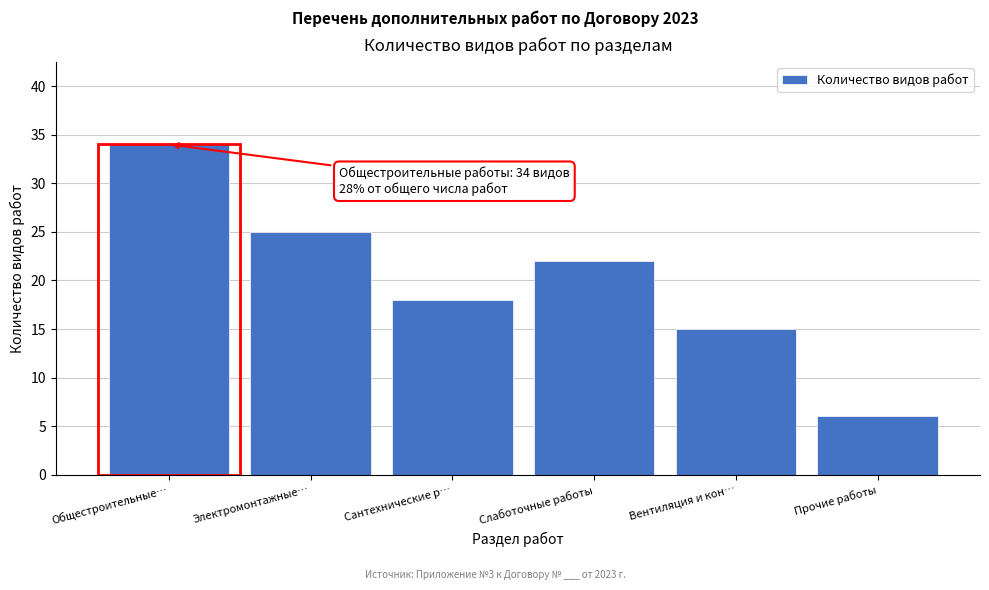

Reading left to right, list all the values displayed in this chart.

Общестроительные…=34	Электромонтажные…=25	Сантехнические р…=18	Слаботочные работы=22	Вентиляция и кон…=15	Прочие работы=6